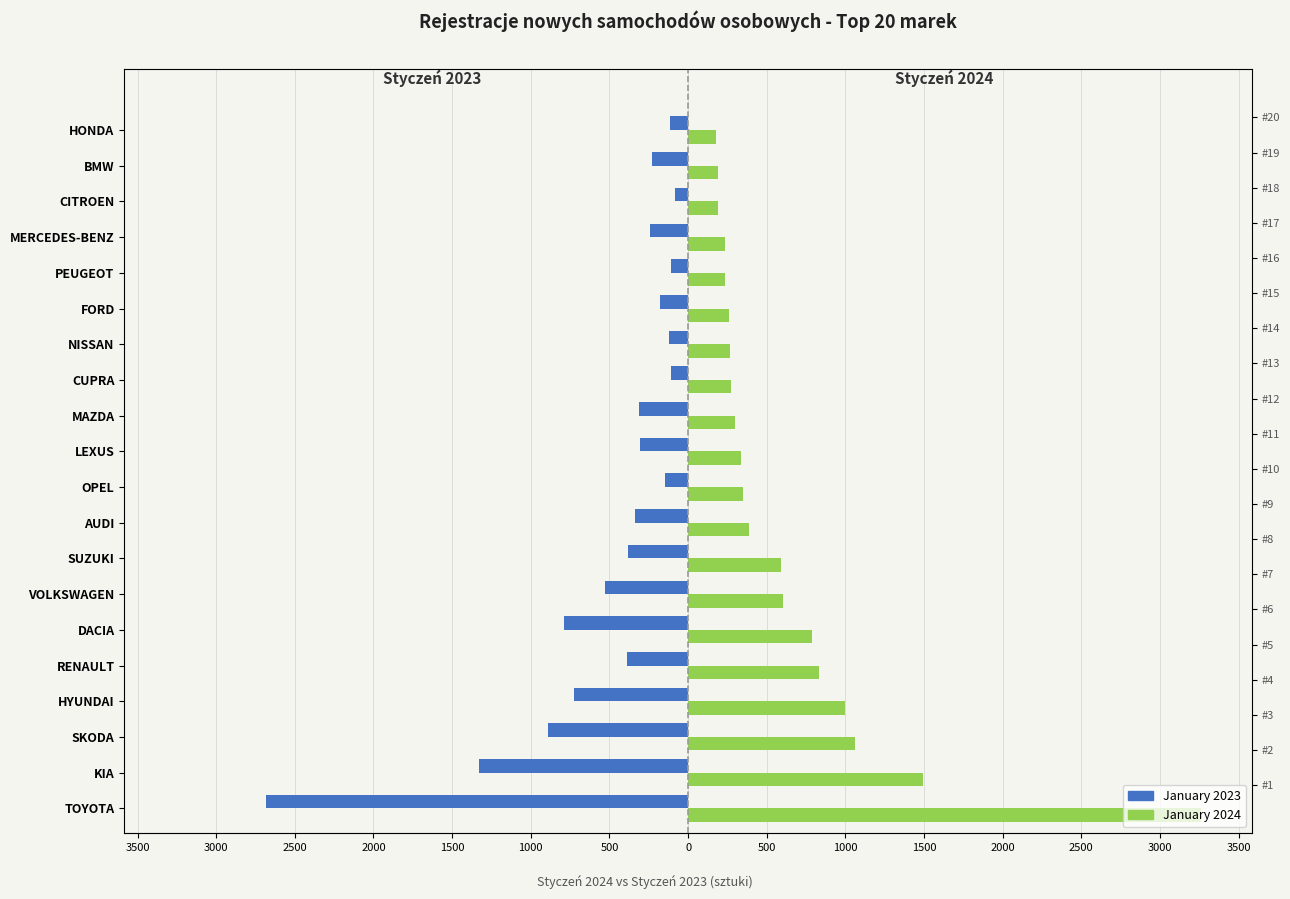

List the series in order of their peak value, lowest first.

January 2023, January 2024